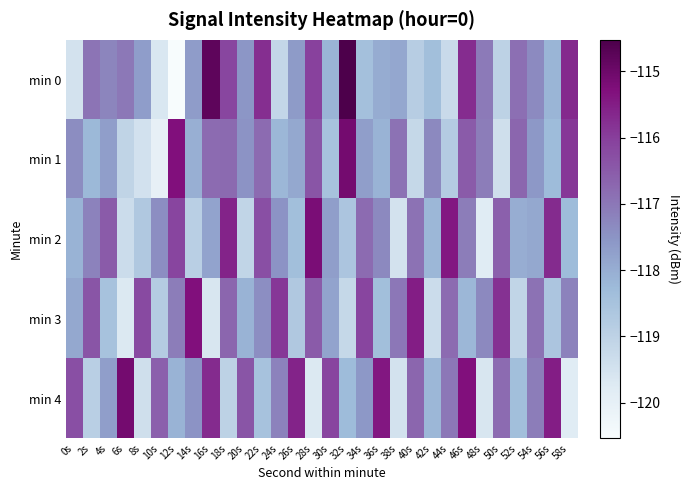

Reading left to right, transcribe all the data shown in this chart.

min 0: 0s=-119.5	2s=-117.0	4s=-117.2	6s=-117.0	8s=-117.7	10s=-119.6	12s=-120.5	14s=-117.7	16s=-114.8	18s=-116.1	20s=-117.6	22s=-115.8	24s=-119.1	26s=-117.6	28s=-116.1	30s=-118.1	32s=-114.5	34s=-118.4	36s=-118.0	38s=-117.9	40s=-118.9	42s=-118.4	44s=-119.3	46s=-115.7	48s=-117.1	50s=-119.0	52s=-116.9	54s=-117.3	56s=-118.2	58s=-115.7
min 1: 0s=-117.4	2s=-118.2	4s=-117.7	6s=-119.1	8s=-119.5	10s=-120.0	12s=-115.3	14s=-118.0	16s=-116.8	18s=-116.8	20s=-117.5	22s=-116.8	24s=-118.2	26s=-117.9	28s=-116.4	30s=-118.5	32s=-115.1	34s=-117.7	36s=-118.1	38s=-116.9	40s=-119.2	42s=-117.3	44s=-118.8	46s=-116.5	48s=-117.1	50s=-119.4	52s=-116.7	54s=-117.6	56s=-118.3	58s=-115.9
min 2: 0s=-118.1	2s=-117.2	4s=-116.5	6s=-119.3	8s=-118.7	10s=-117.4	12s=-116.1	14s=-118.9	16s=-117.8	18s=-115.6	20s=-119.1	22s=-116.3	24s=-117.5	26s=-118.4	28s=-115.2	30s=-117.7	32s=-118.6	34s=-116.8	36s=-117.3	38s=-119.5	40s=-116.9	42s=-118.2	44s=-115.4	46s=-117.1	48s=-119.8	50s=-116.6	52s=-118.0	54s=-117.9	56s=-115.7	58s=-118.3
min 3: 0s=-117.9	2s=-116.4	4s=-118.5	6s=-119.7	8s=-116.2	10s=-118.8	12s=-117.1	14s=-115.3	16s=-119.6	18s=-116.7	20s=-118.1	22s=-117.4	24s=-115.9	26s=-118.7	28s=-116.5	30s=-117.8	32s=-119.2	34s=-116.1	36s=-118.4	38s=-117.0	40s=-115.5	42s=-119.3	44s=-116.8	46s=-118.2	48s=-117.3	50s=-115.8	52s=-119.1	54s=-116.9	56s=-118.6	58s=-117.2
min 4: 0s=-116.3	2s=-118.9	4s=-117.7	6s=-115.1	8s=-119.4	10s=-116.6	12s=-118.1	14s=-117.5	16s=-115.7	18s=-119.0	20s=-116.4	22s=-118.5	24s=-117.2	26s=-115.6	28s=-119.7	30s=-116.1	32s=-118.3	34s=-117.6	36s=-115.4	38s=-119.5	40s=-116.7	42s=-118.2	44s=-117.0	46s=-115.3	48s=-119.6	50s=-116.8	52s=-118.4	54s=-117.1	56s=-115.5	58s=-119.8